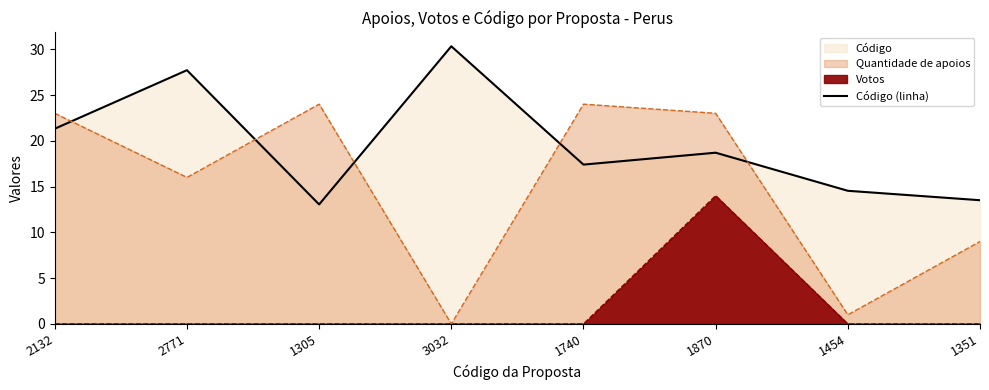

What is the label of the 1st point from the left?

2132